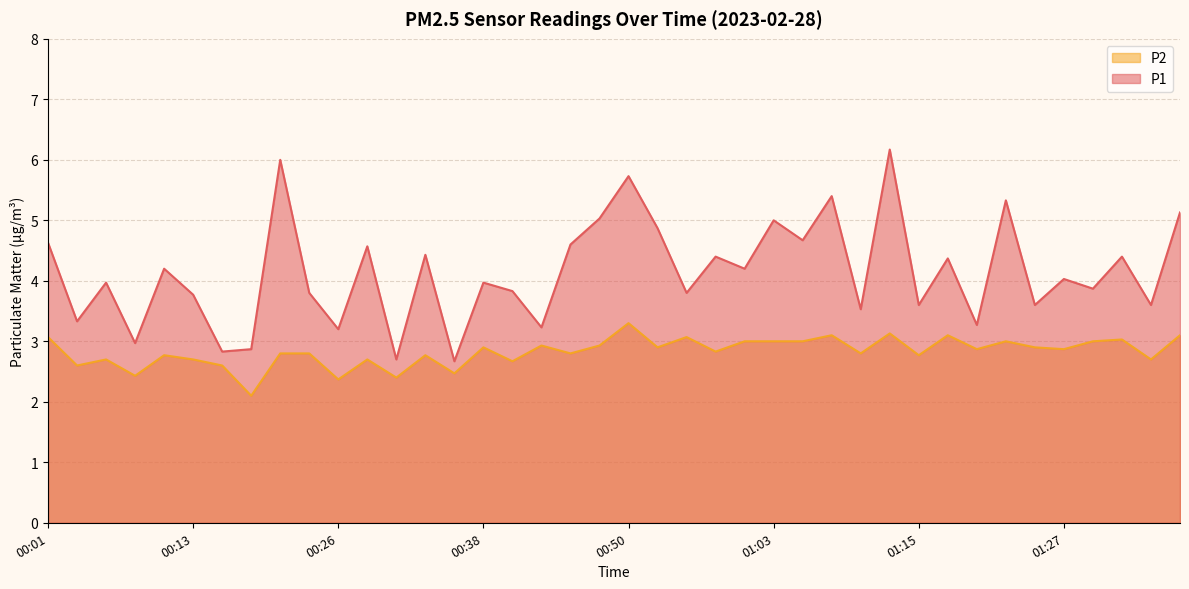

What is the total value across all series at 00:58?

7.2